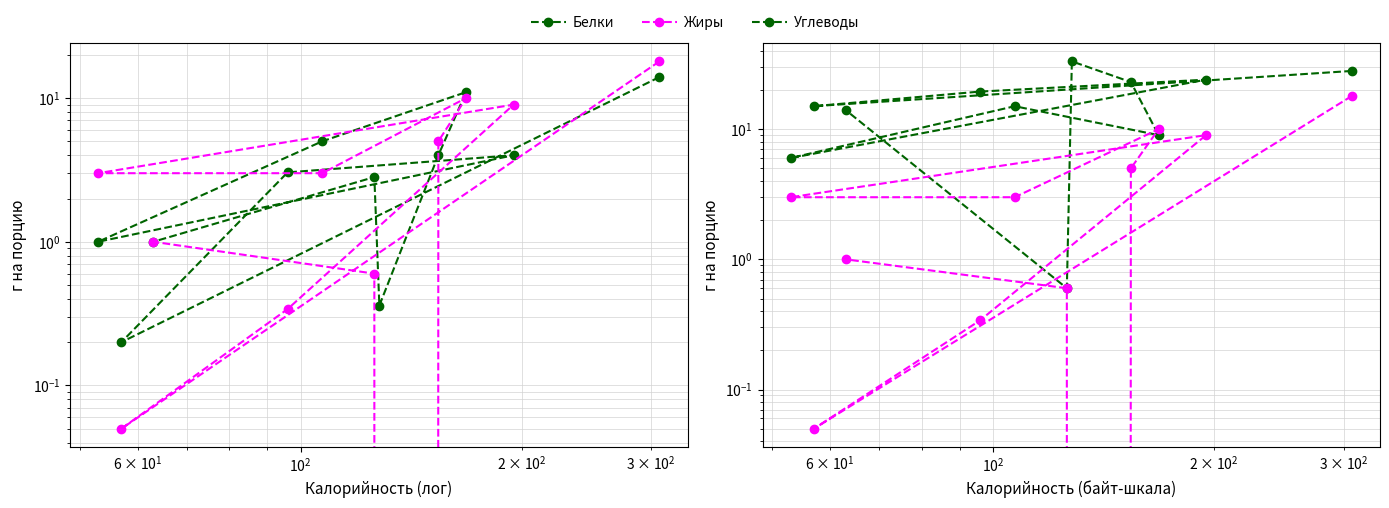

How many values in the Белки series exceed 3?

6